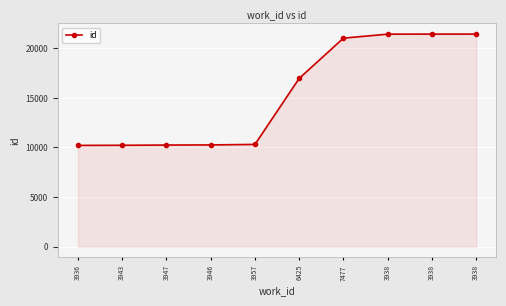

Does the chart have visible grid lines?

Yes